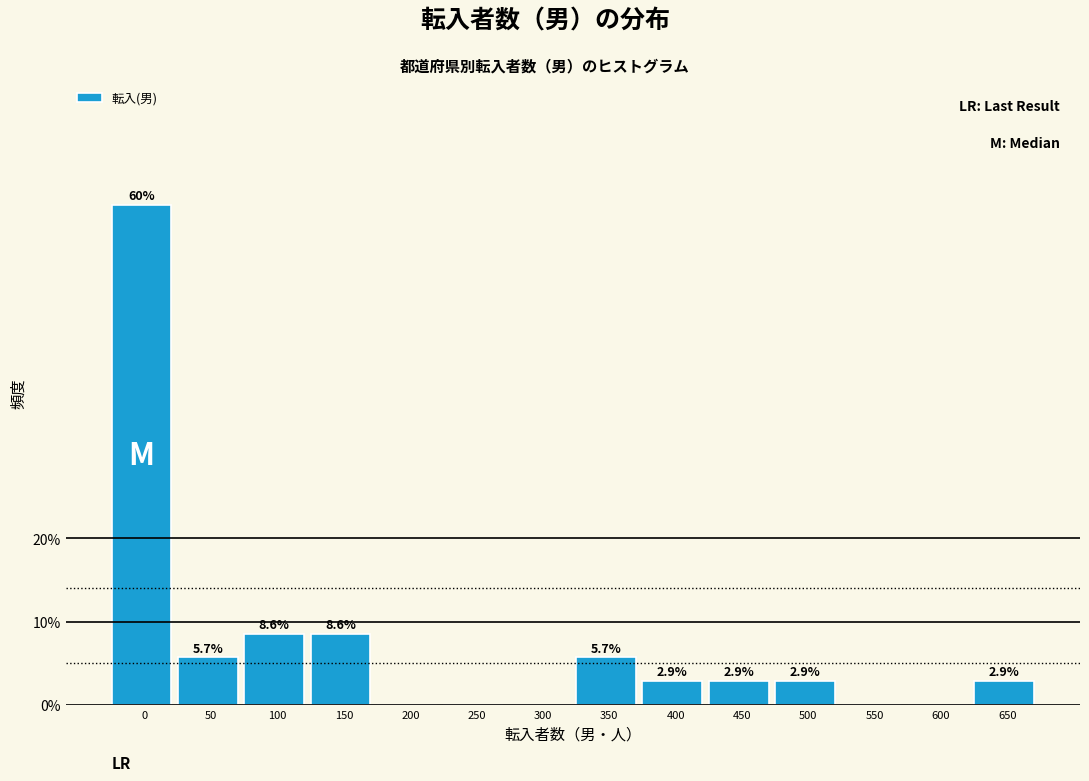

Reading right to left, extract all data points from this chart.

650=2.9	600=0.0	550=0.0	500=2.9	450=2.9	400=2.9	350=5.7	300=0.0	250=0.0	200=0.0	150=8.6	100=8.6	50=5.7	0=60.0